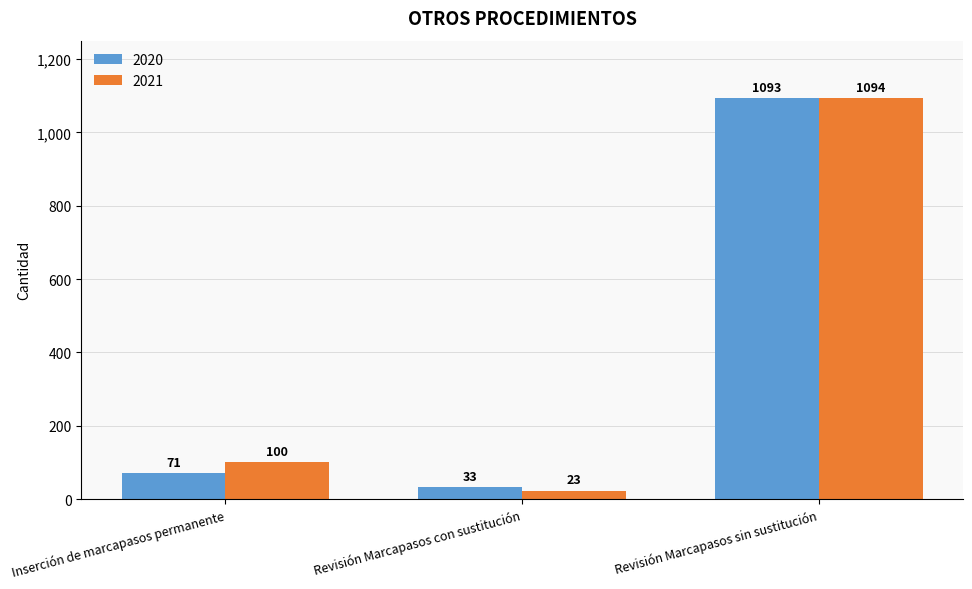

Is it true that 2021 equals 1507 at Revisión Marcapasos sin sustitución?

False